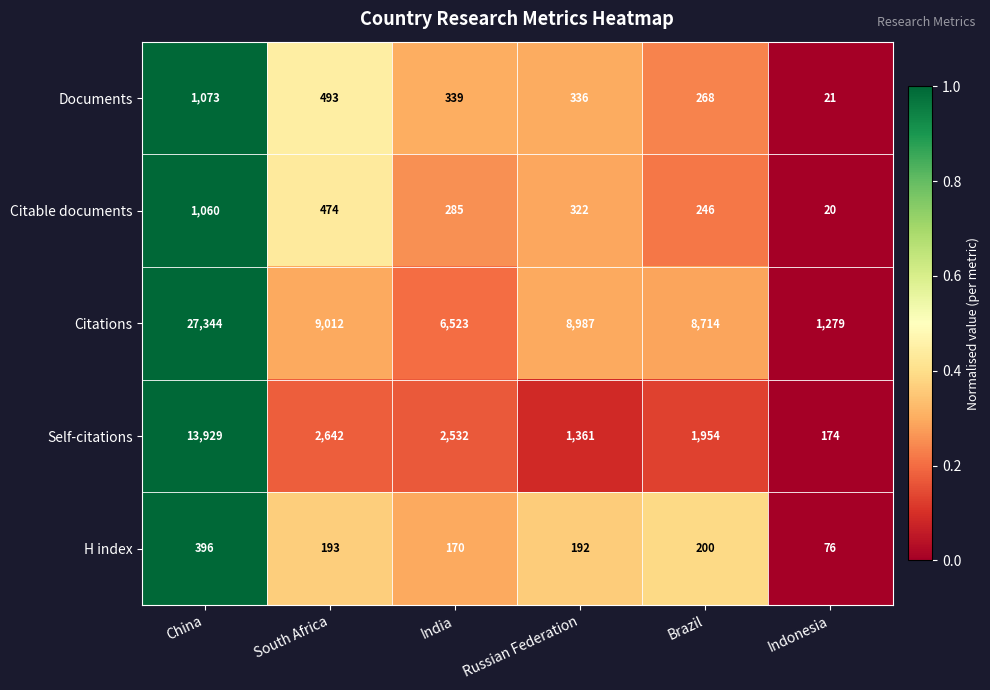

Reading left to right, transcribe all the data shown in this chart.

Documents: China=1073	South Africa=493	India=339	Russian Federation=336	Brazil=268	Indonesia=21
Citable documents: China=1060	South Africa=474	India=285	Russian Federation=322	Brazil=246	Indonesia=20
Citations: China=27344	South Africa=9012	India=6523	Russian Federation=8987	Brazil=8714	Indonesia=1279
Self-citations: China=13929	South Africa=2642	India=2532	Russian Federation=1361	Brazil=1954	Indonesia=174
H index: China=396	South Africa=193	India=170	Russian Federation=192	Brazil=200	Indonesia=76